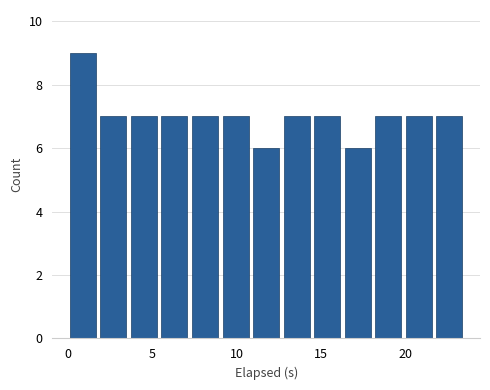

Read against the x-axis, roughly where is the centre of the tallest bar?

1.0